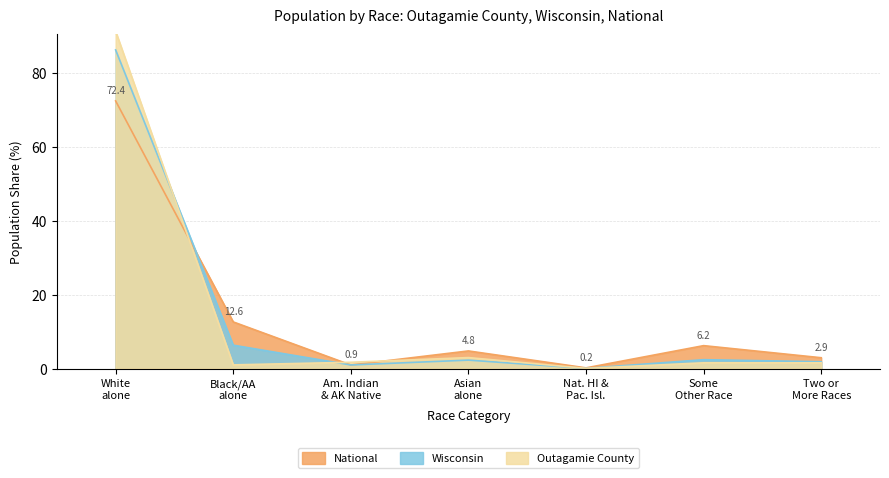

How many lines are shown in the chart?

3